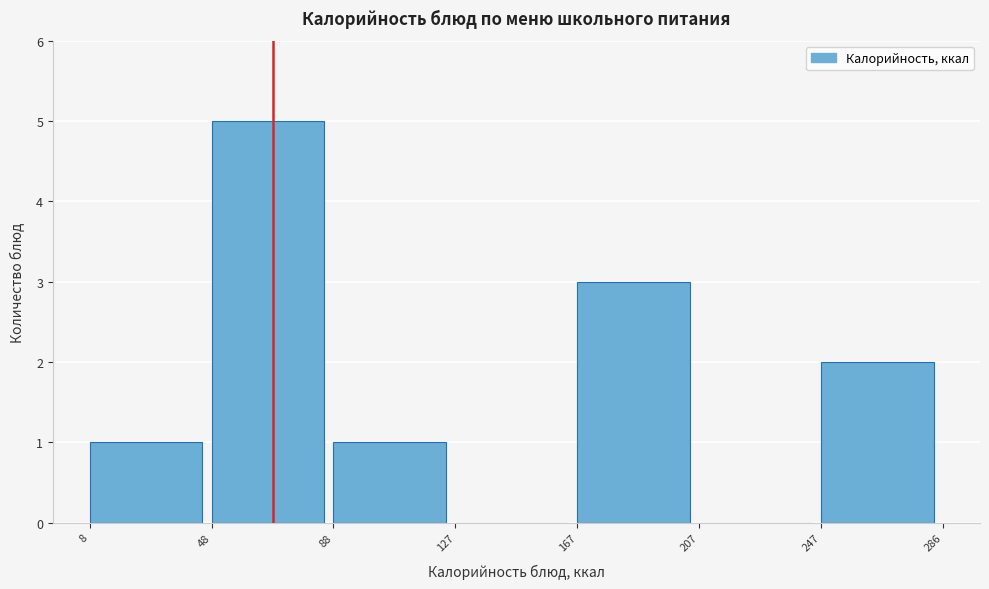

What is the height of the bar covering 88 to 127 on the x-axis? The values are not printed on the chart, so give them approximately, as read against the axis.

1